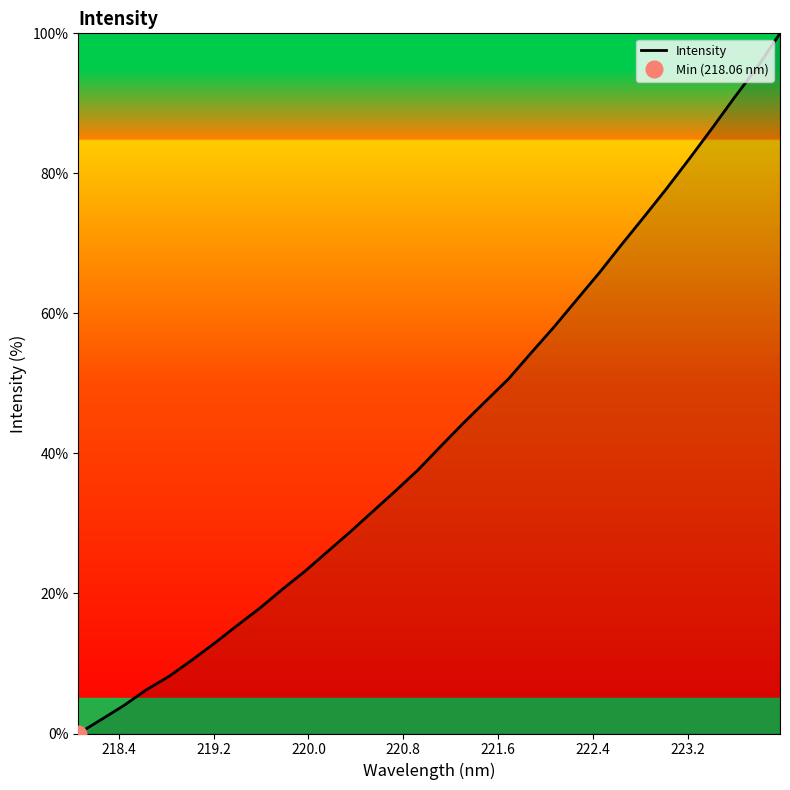

What is the highest value of the Intensity series?

100.0